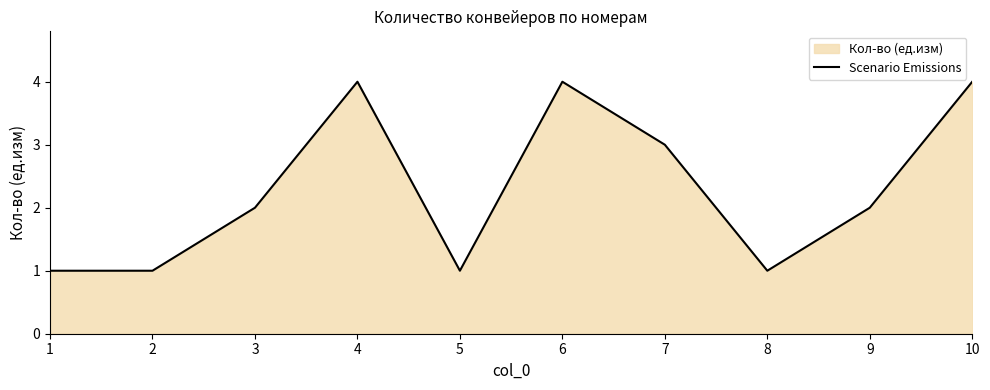

What is the difference between the values at 9 and 10?

2